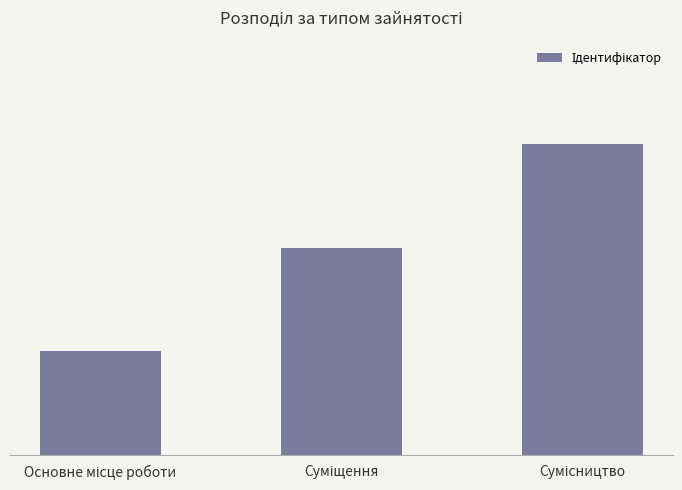

Where is the data nearest to the value 2?

Суміщення